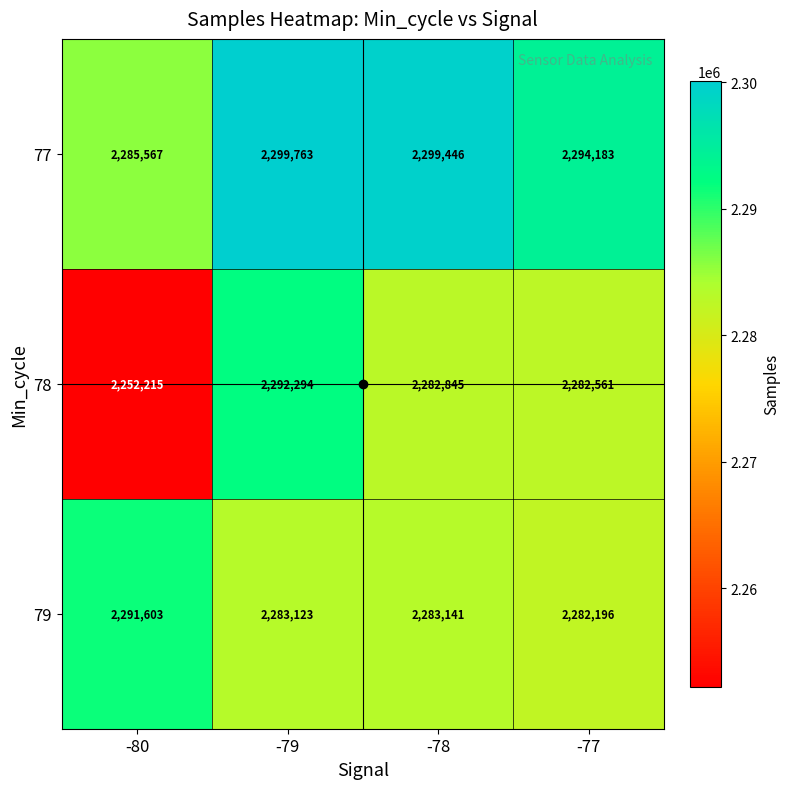

What is the difference between the highest and lowest values at -80?

39388